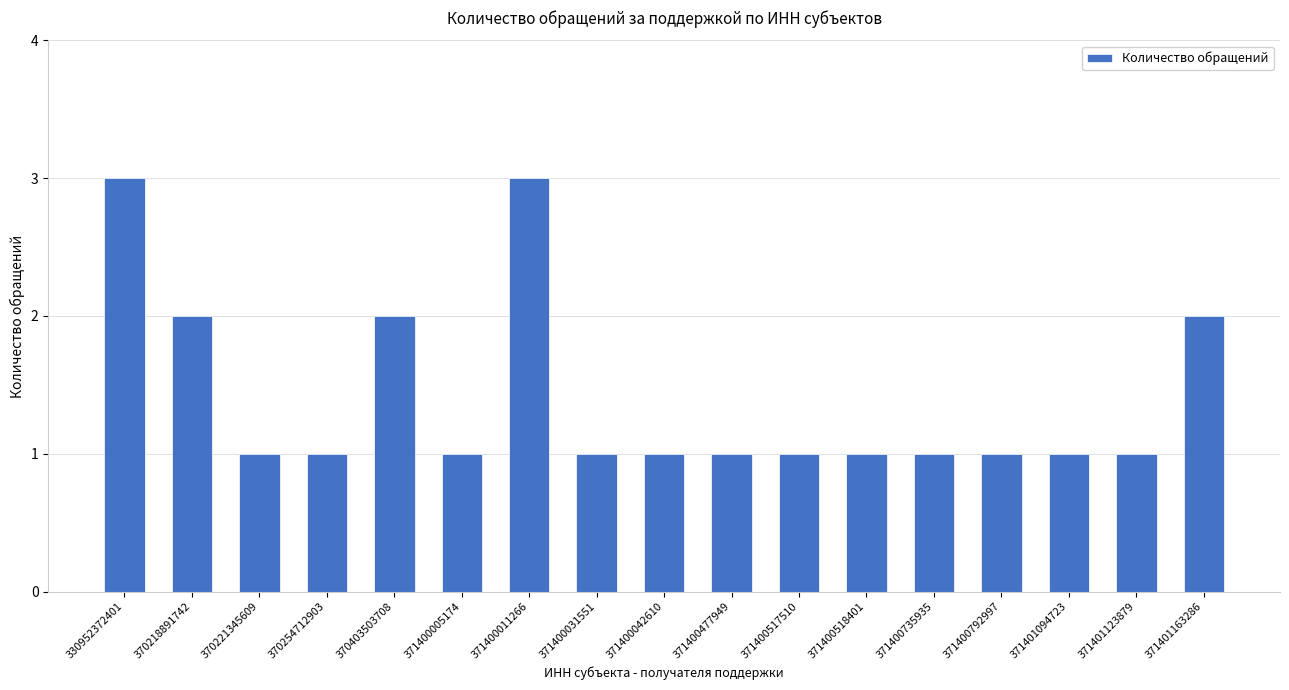

What is the greatest value displayed?

3